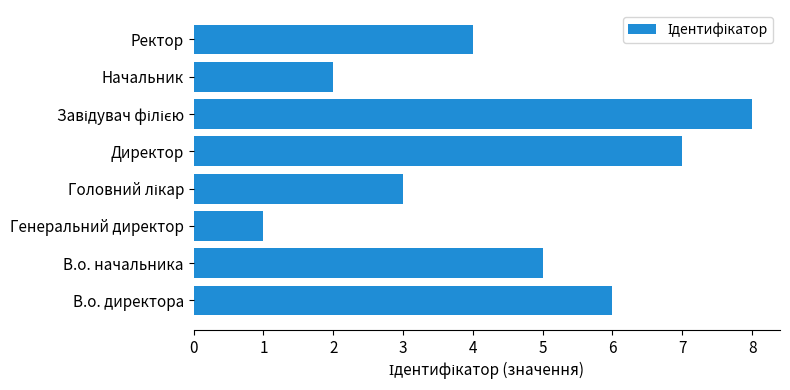

What is the maximum value shown in the chart?

8